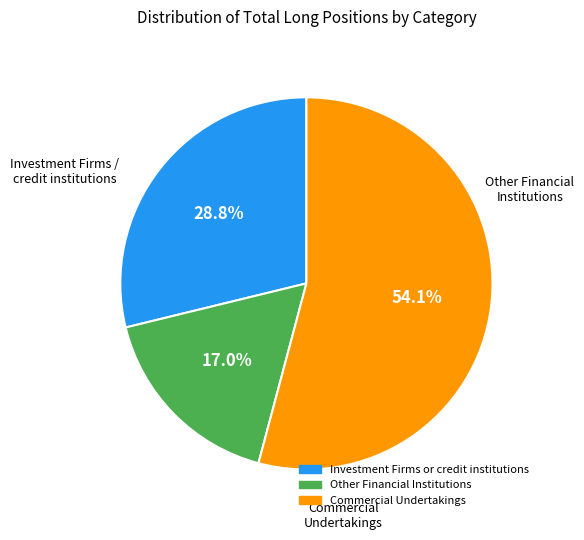

Which category has the smallest portion of the pie?

Other Financial Institutions